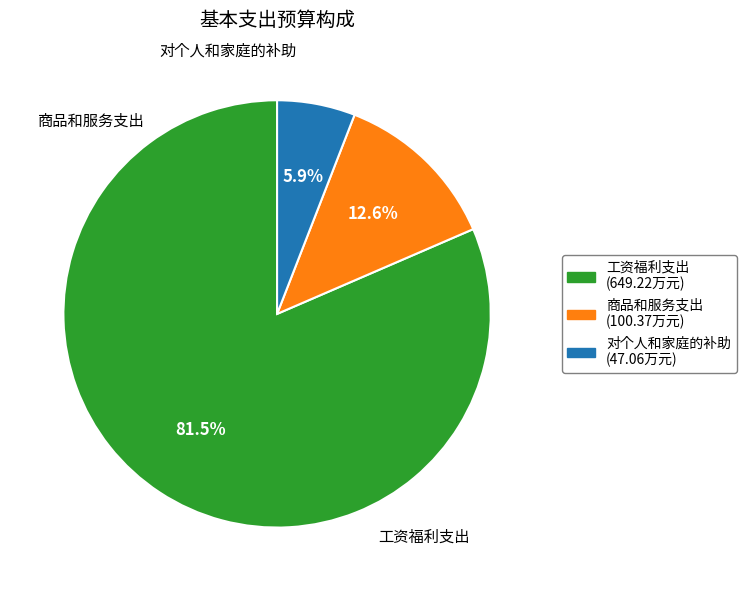

Which category has the smallest portion of the pie?

对个人和家庭的补助